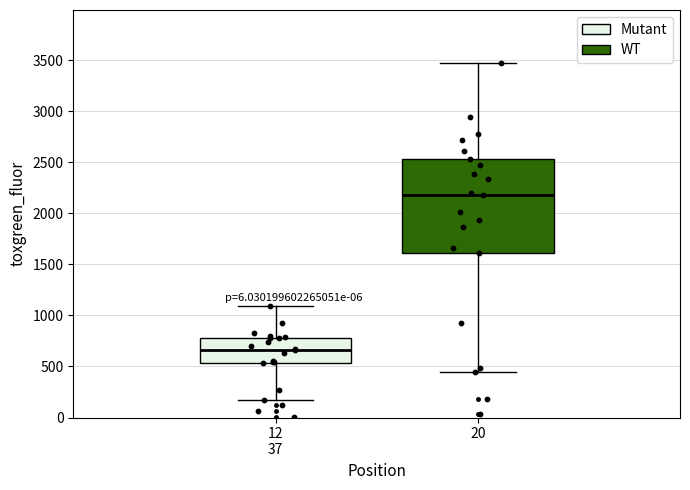

Where is the upper edge of the box for 12 37 on the y-axis? The values are not printed on the chart, so give them approximately, as read against the axis.

800